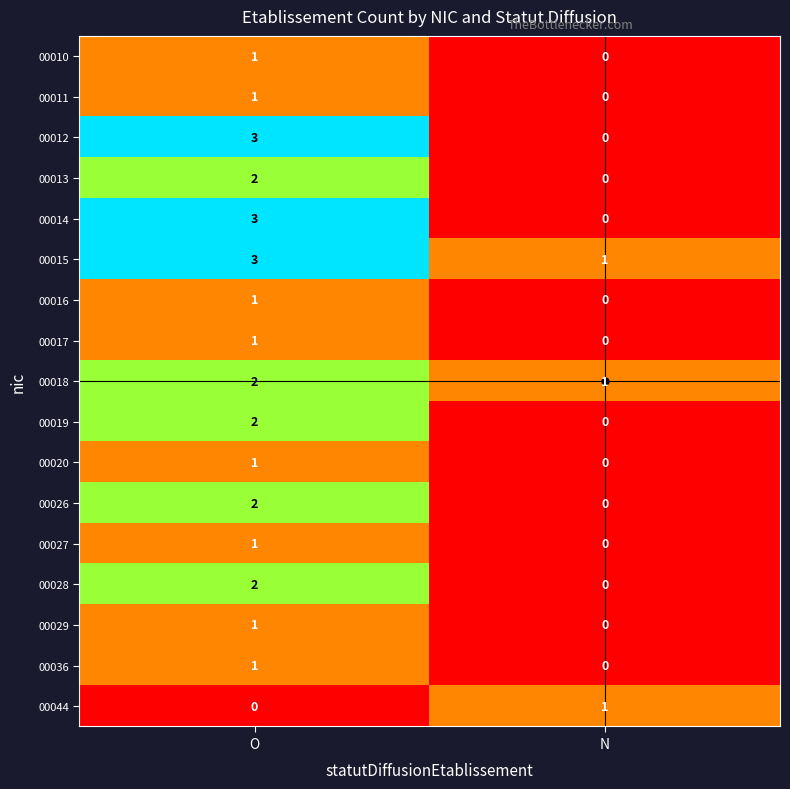

Which category has the highest value in the 00016 series?

O